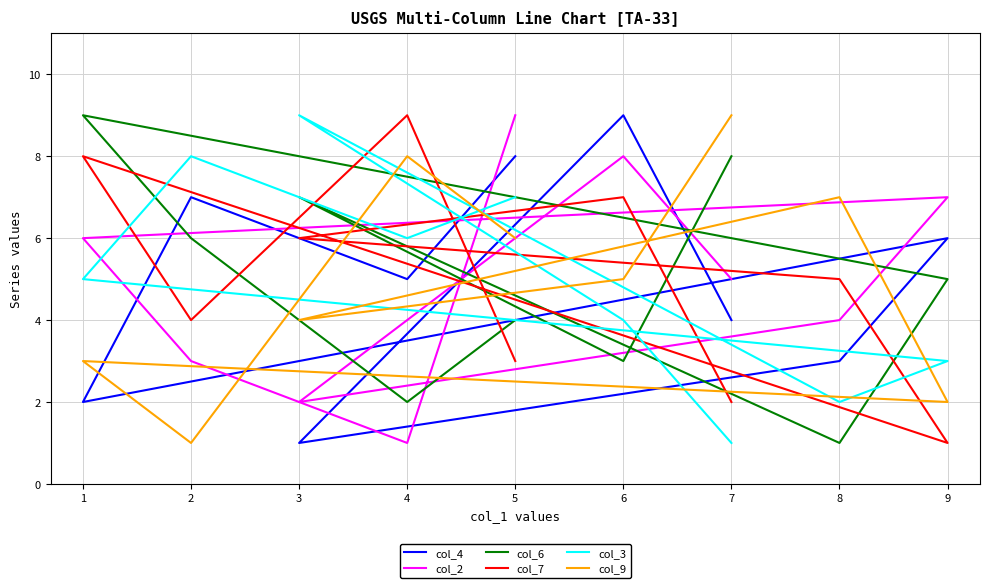

What is the difference between the second highest and second lowest values in the col_2 series?

6